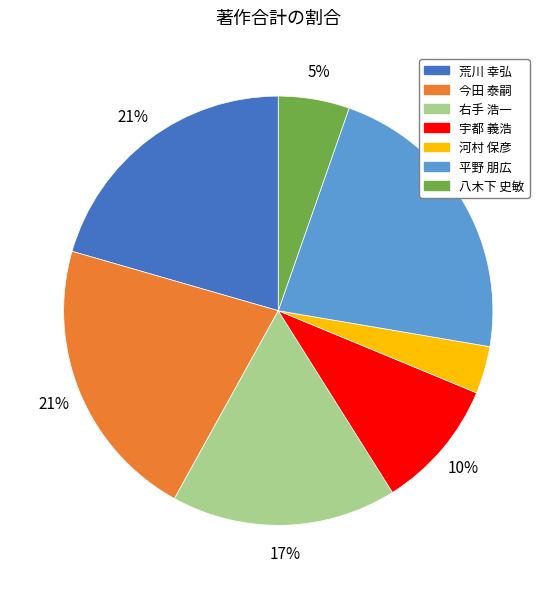

Is there any slice that represents more than half of the pie?

No